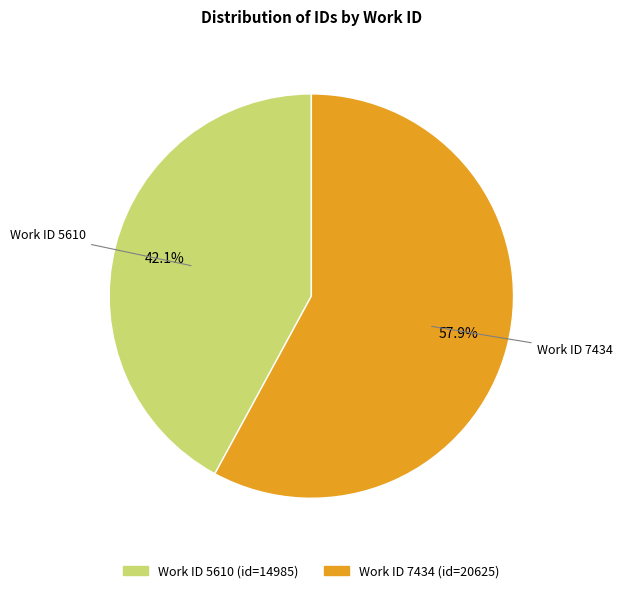

Does any single category account for the majority?

Yes